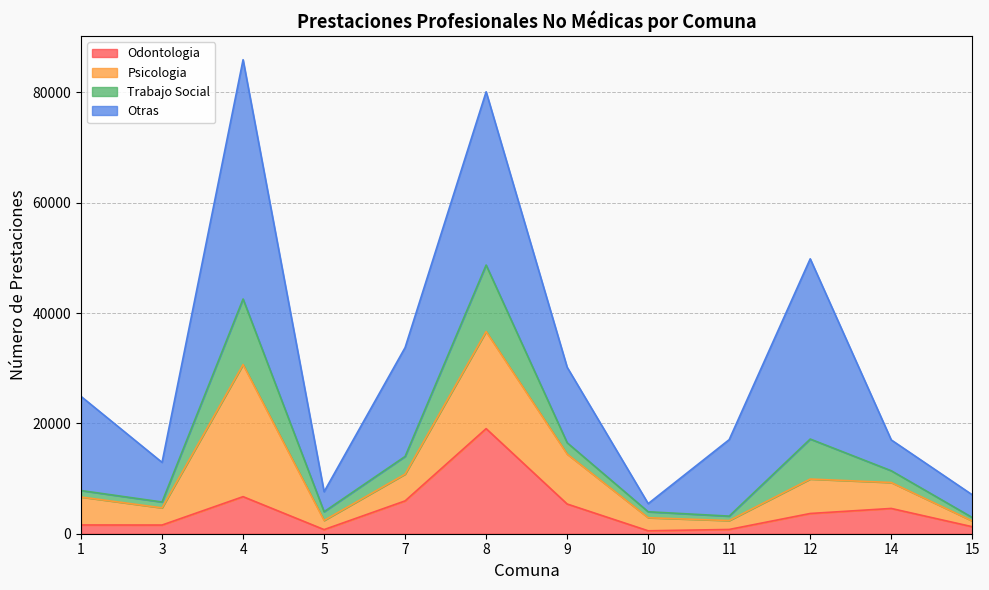

True or false: Otras has a value of 17062 at 1.

True